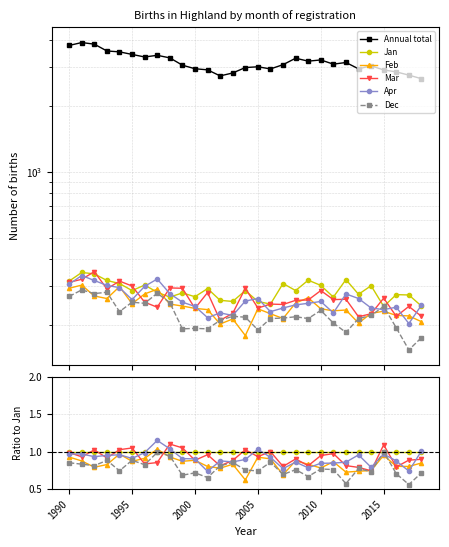

At 22, list the series in order from smallest to largest.

Dec, Feb, Mar, Apr, Jan, Annual total